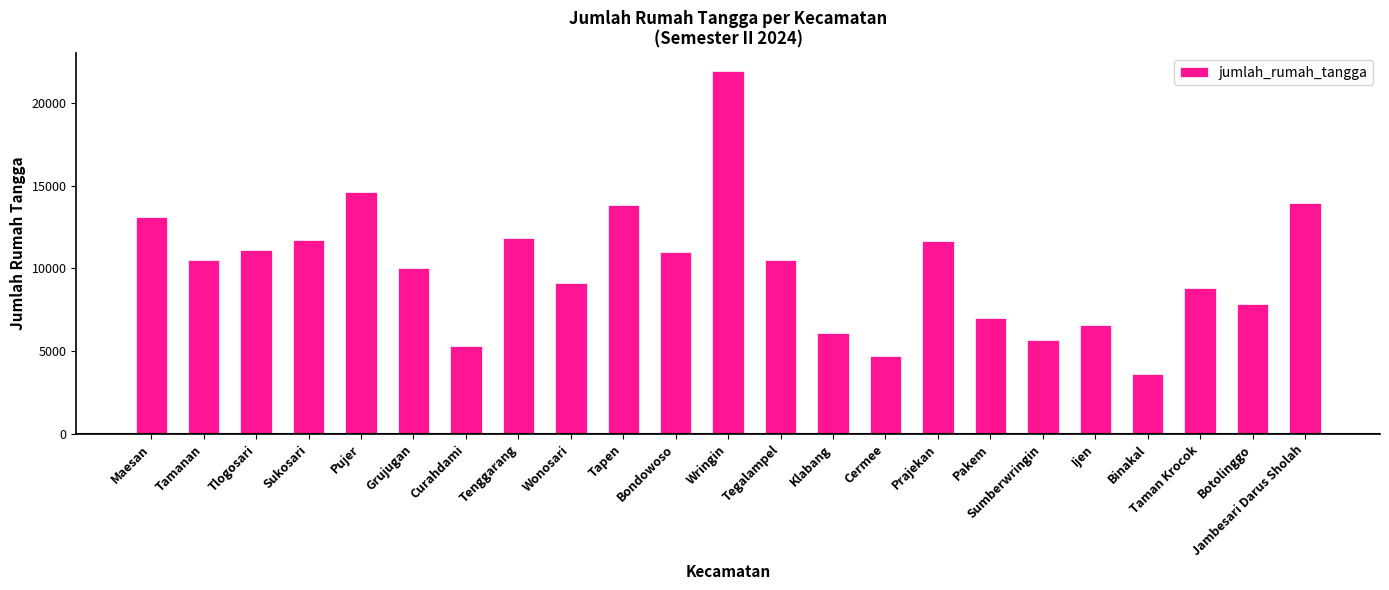

The value at Sumberwringin is 2647. True or false?

False